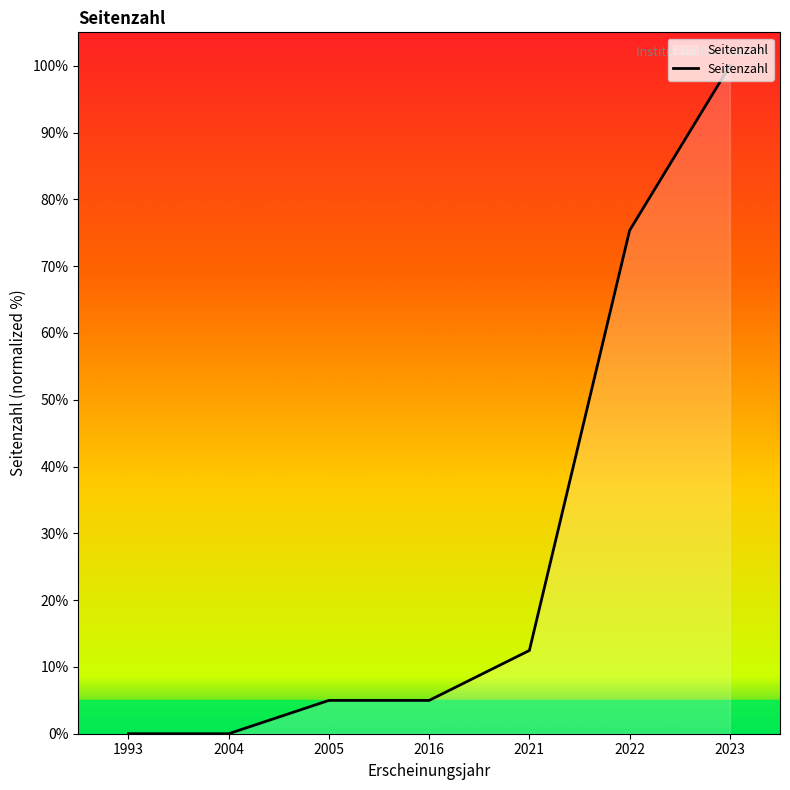

How many categories are shown in the chart?

7